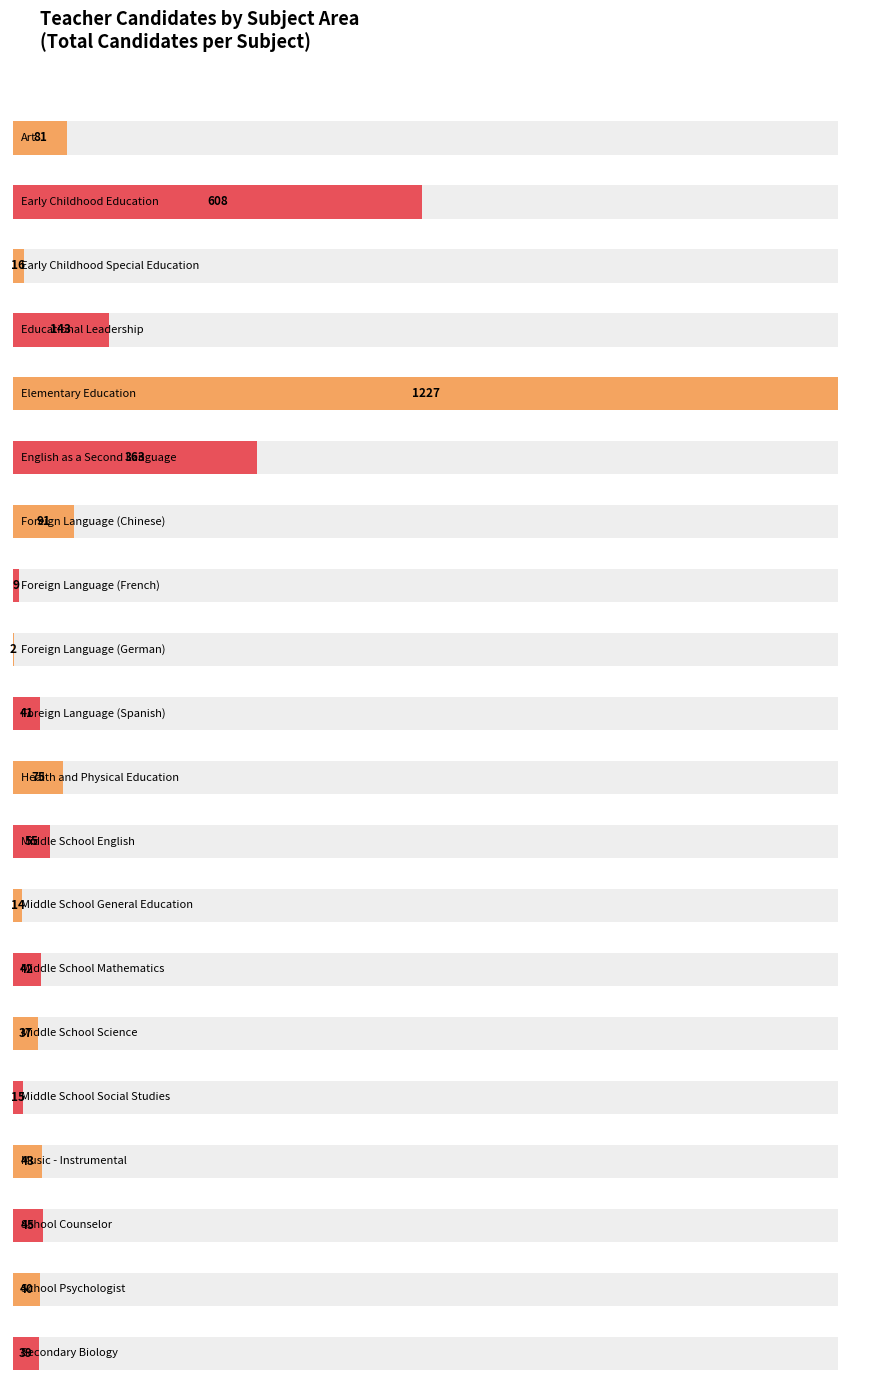

What is the change in value from Elementary Education to Middle School Social Studies?

-1212